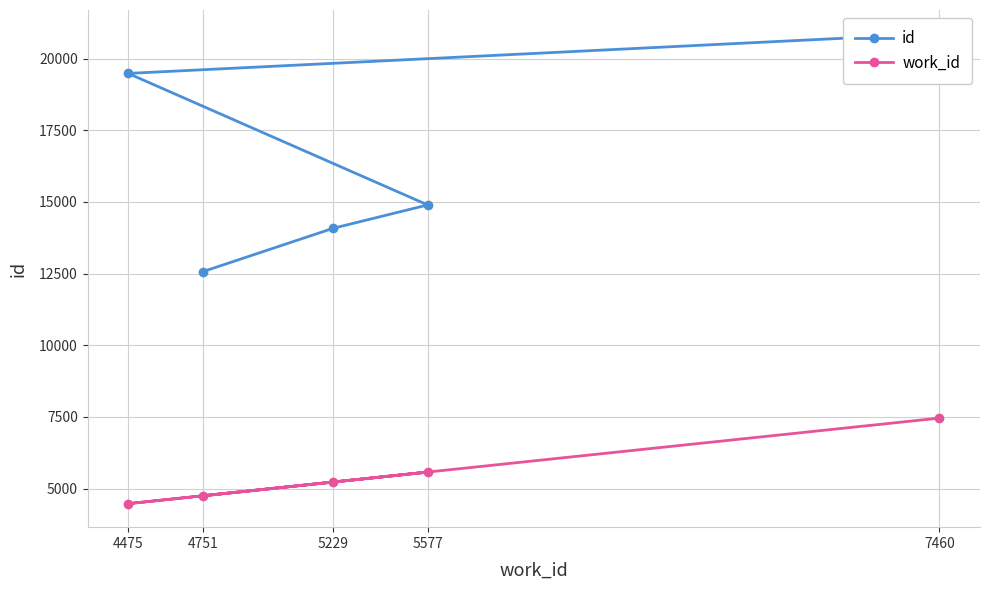

Does the chart display data point markers on the line(s)?

Yes